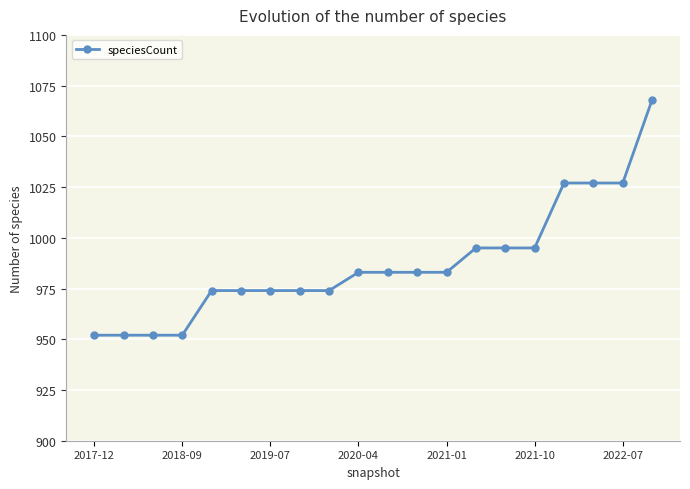

What is the sum of all values?

19744